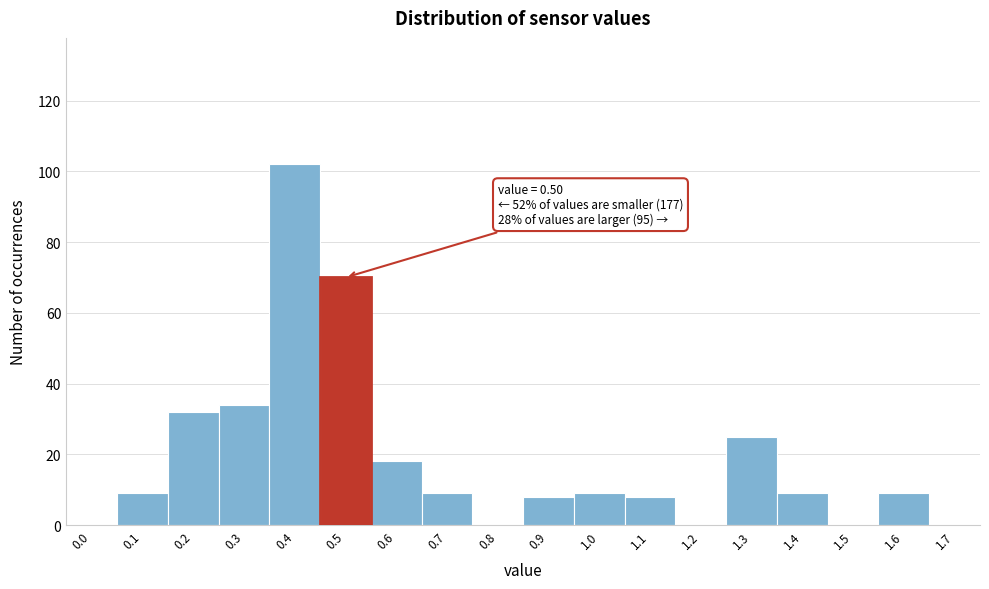

Reading right to left, what are all the values shown in this chart?

1.7=0	1.6=9	1.5=0	1.4=9	1.3=25	1.2=0	1.1=8	1.0=9	0.9=8	0.8=0	0.7=9	0.6=18	0.5=70	0.4=102	0.3=34	0.2=32	0.1=9	0.0=0